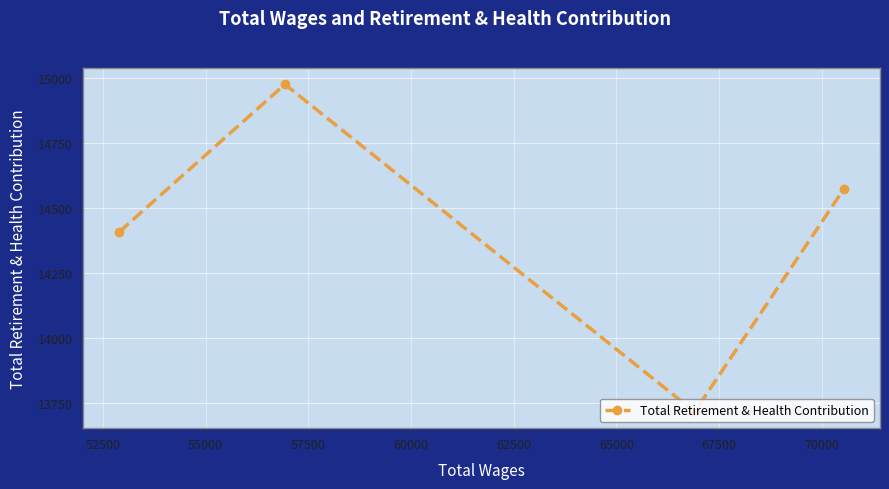

What is the difference between the second highest and second lowest values?

165